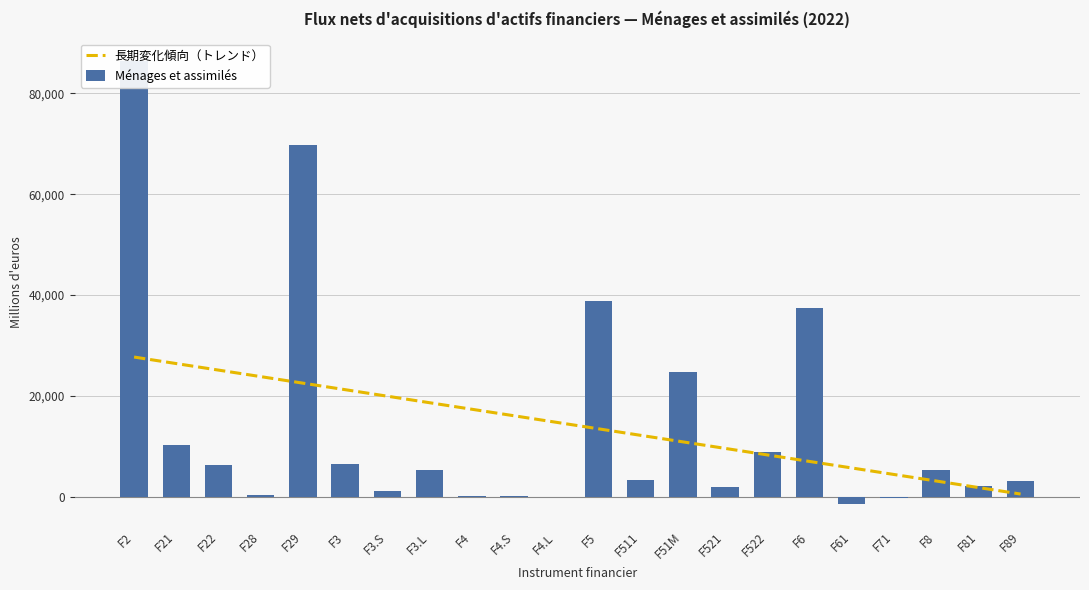

What are all the series names shown in the legend?

長期変化傾向（トレンド）, Ménages et assimilés